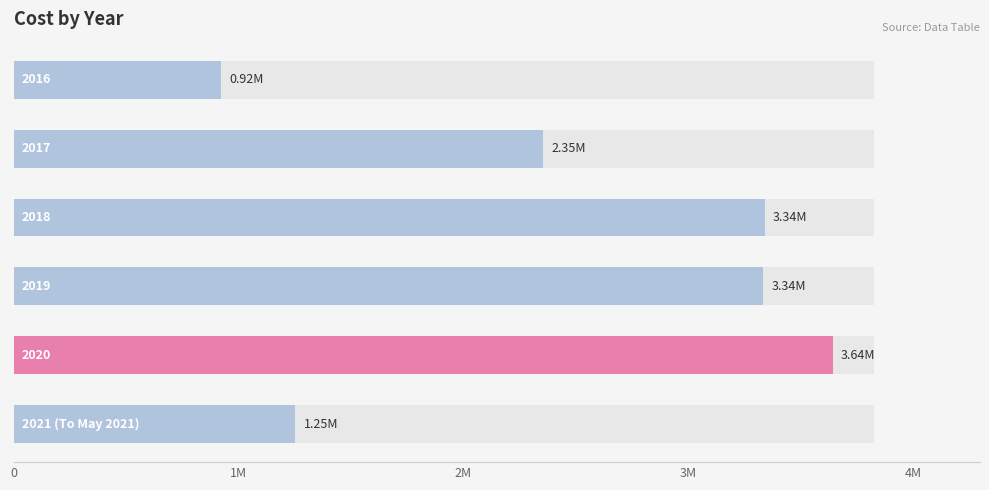

What is the average value?

2475230.5